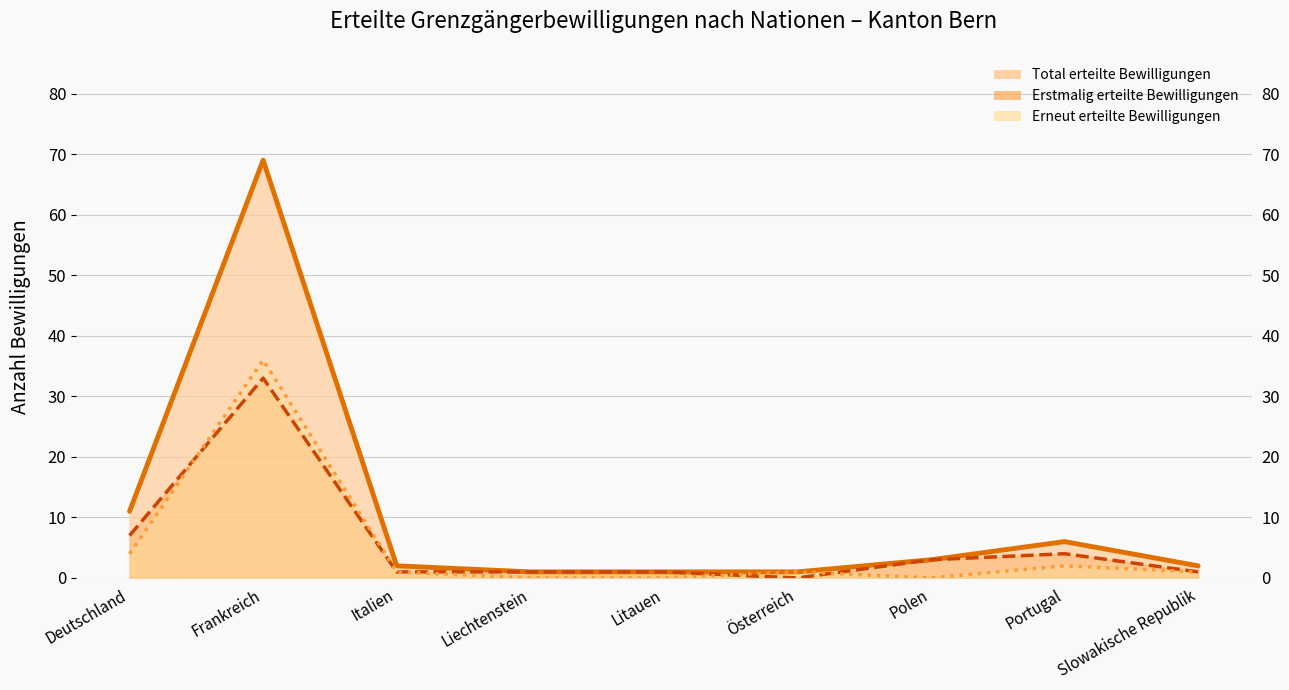

What is the maximum value shown in the chart?

69